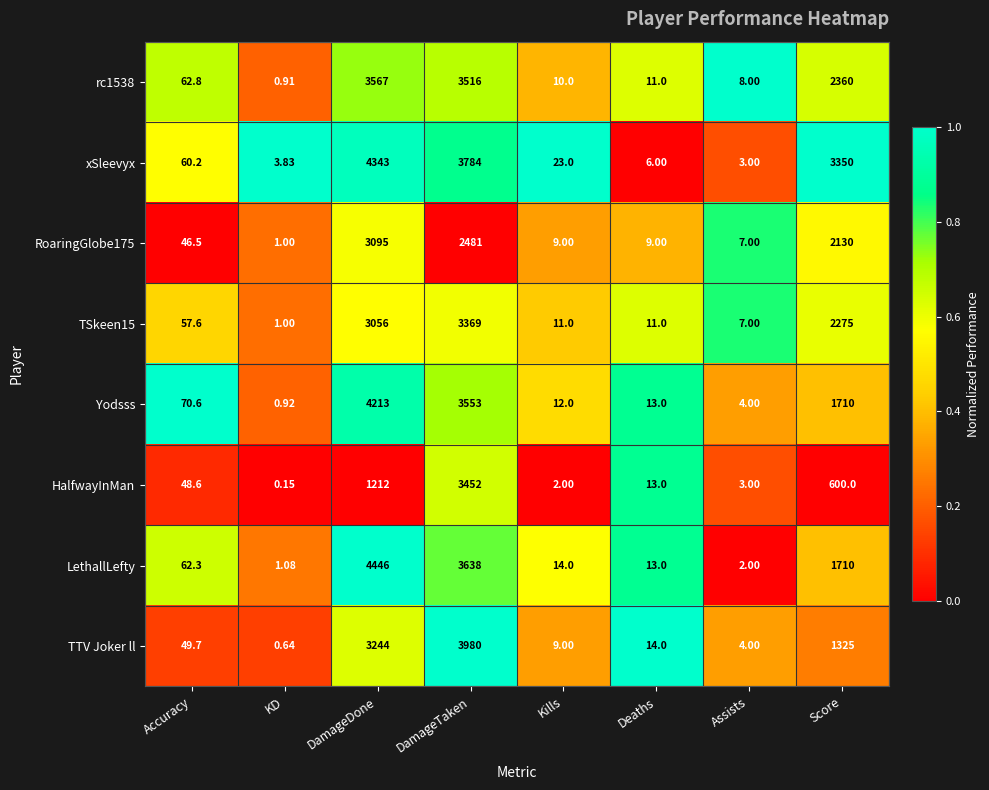

At which label is TSkeen15 closest to 1685?

Score